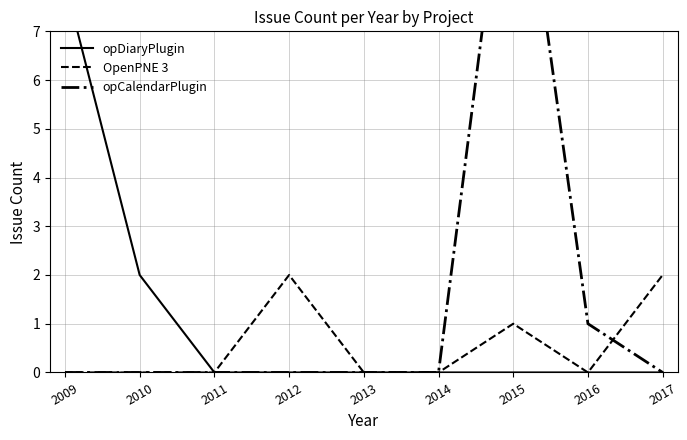

List the series in order of their peak value, lowest first.

OpenPNE 3, opDiaryPlugin, opCalendarPlugin